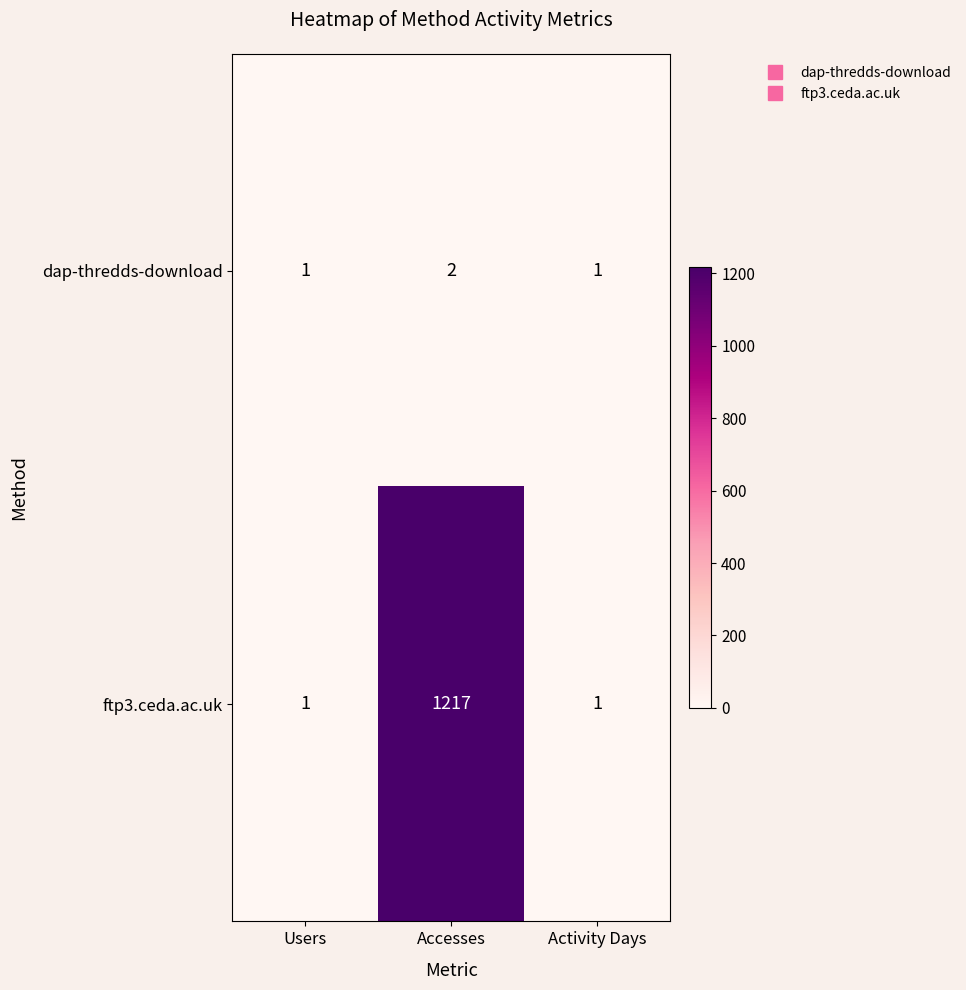

Rank the series by their maximum value, from highest to lowest.

ftp3.ceda.ac.uk, dap-thredds-download